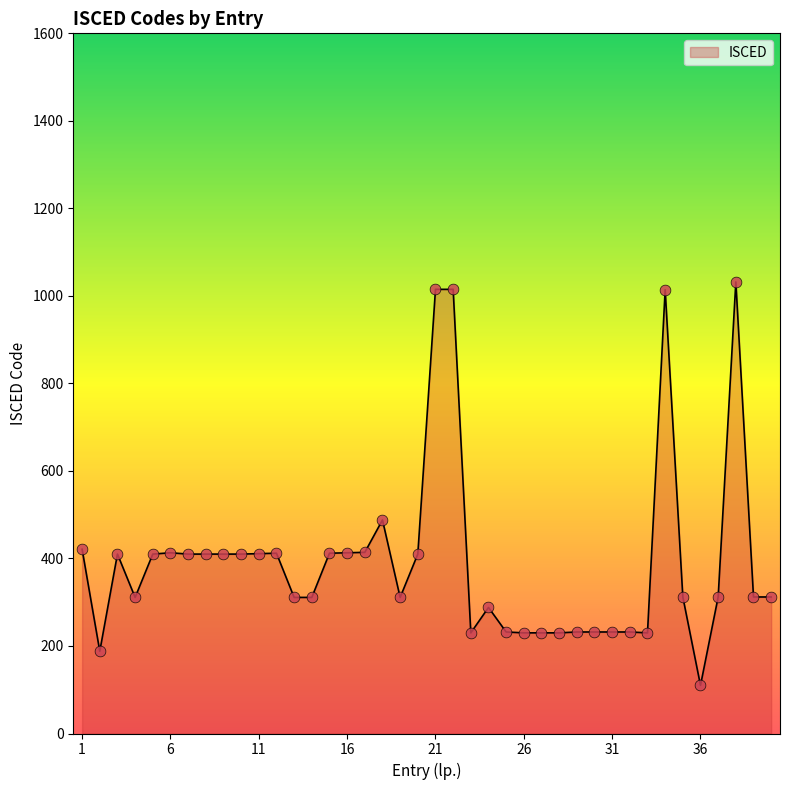

What is the smallest value displayed?

110